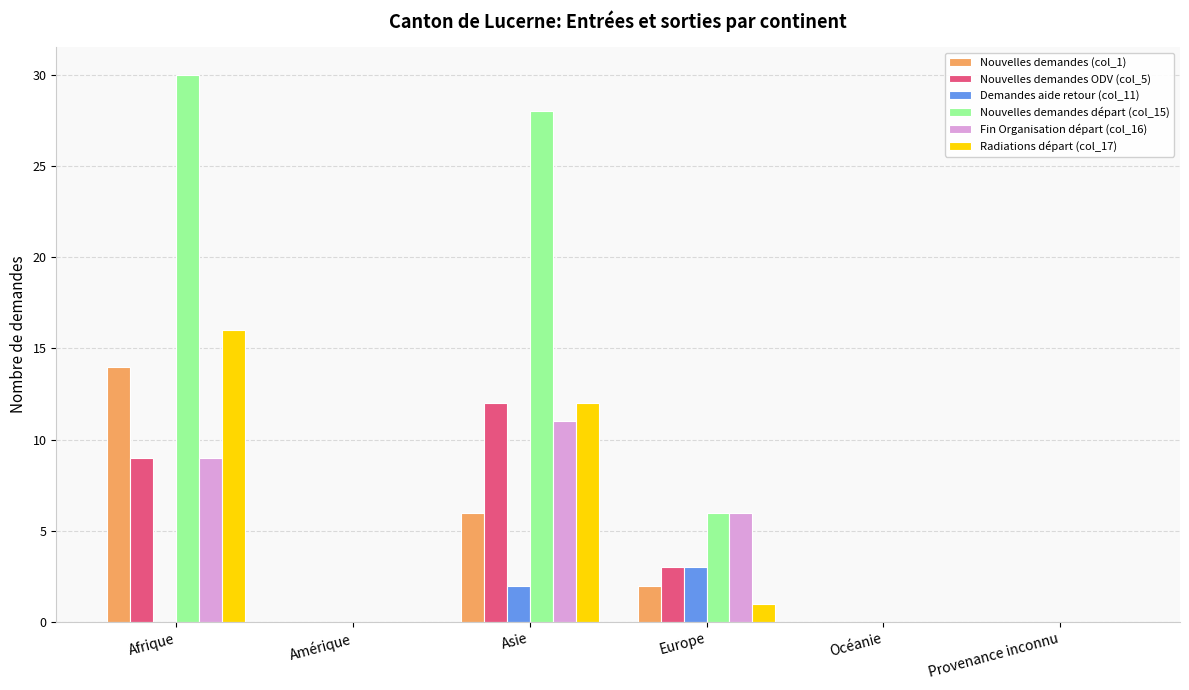

Which series changed the most between Afrique and Amérique?

Nouvelles demandes départ (col_15)